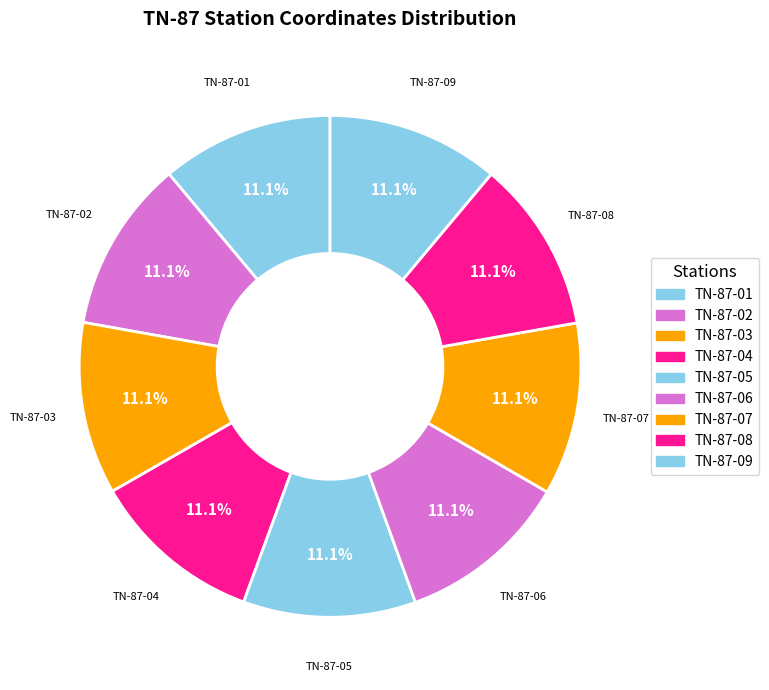

Rank the categories by value from lowest to highest.

TN-87-01, TN-87-02, TN-87-03, TN-87-09, TN-87-04, TN-87-08, TN-87-07, TN-87-05, TN-87-06